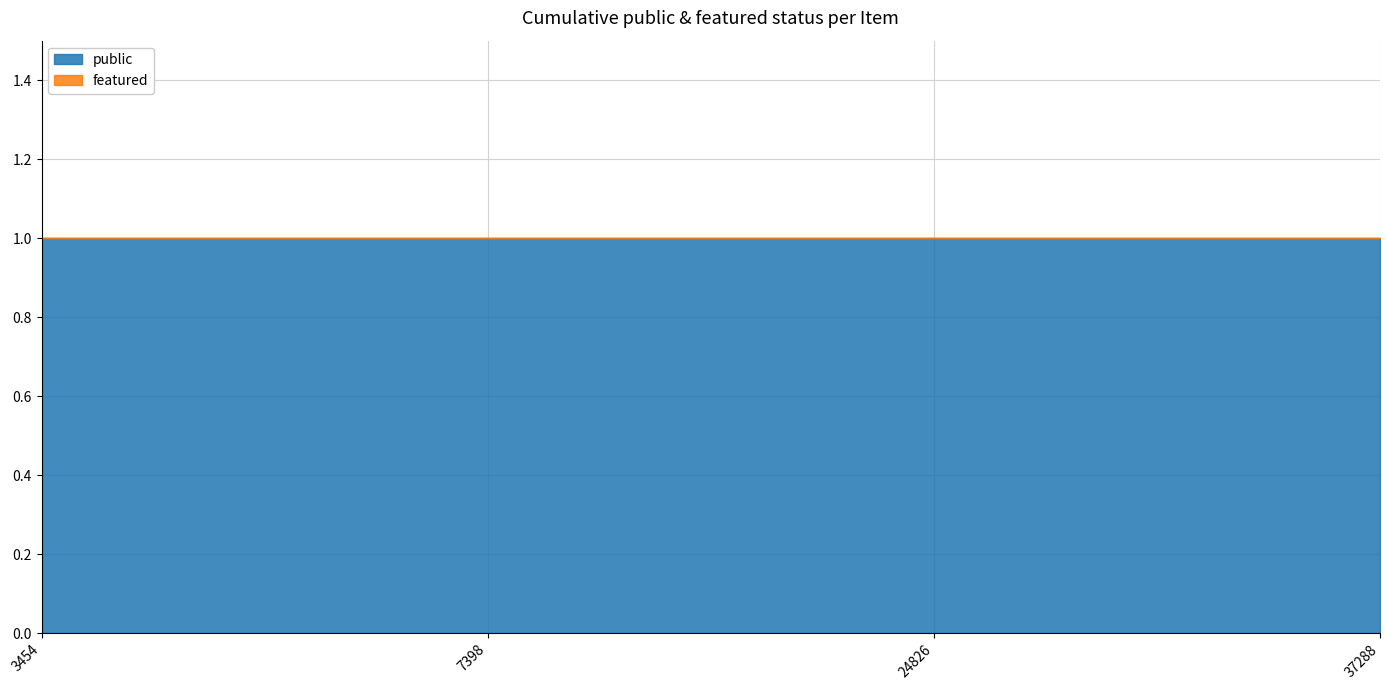

What is the approximate value of public at 24826?

1